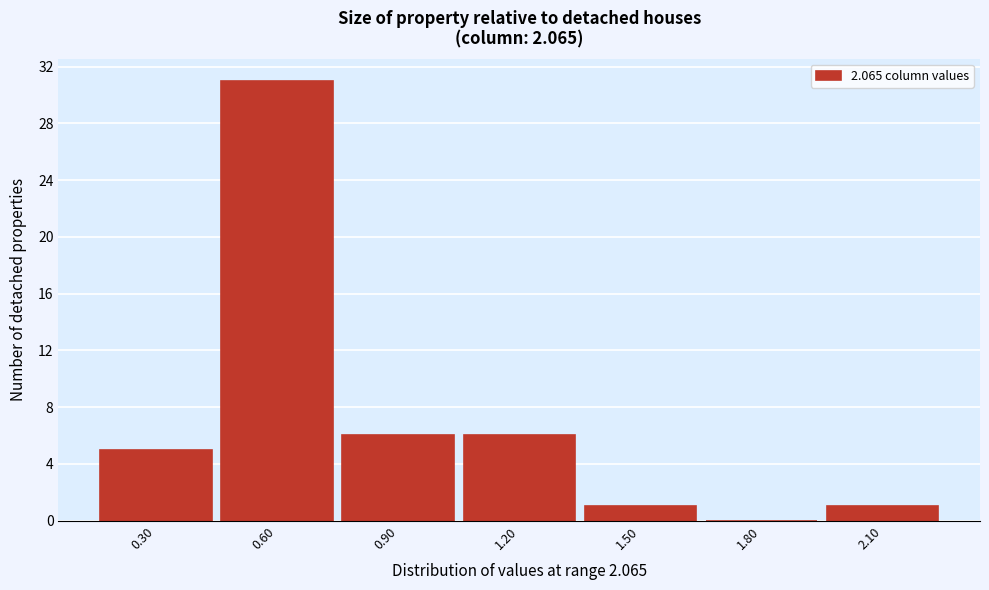

Reading left to right, list every bar in this chart as the range it spans on the x-axis followed by its height. The values are not printed on the chart, so give them approximately, as read against the axis.

0.15 to 0.45: 5
0.45 to 0.75: 31
0.75 to 1.05: 6
1.05 to 1.35: 6
1.35 to 1.65: 1
1.65 to 1.95: 0
1.95 to 2.25: 1